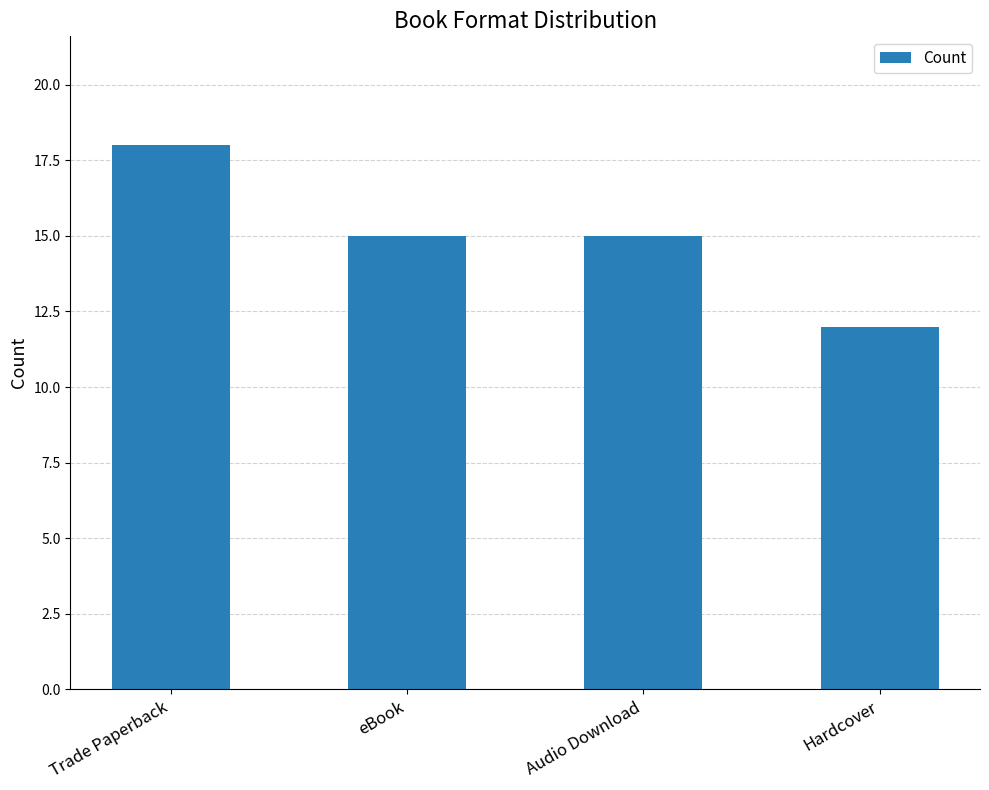

Count the number of categories in the chart.

4